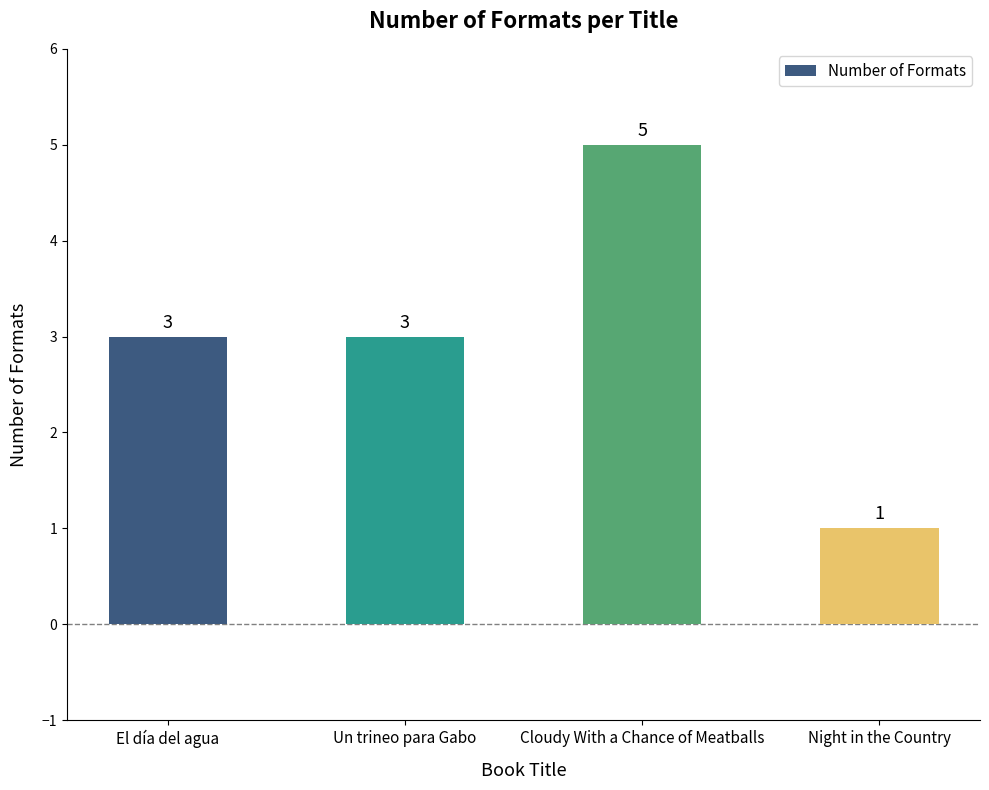

At which category does the chart reach its peak across all series?

Cloudy With a Chance of Meatballs